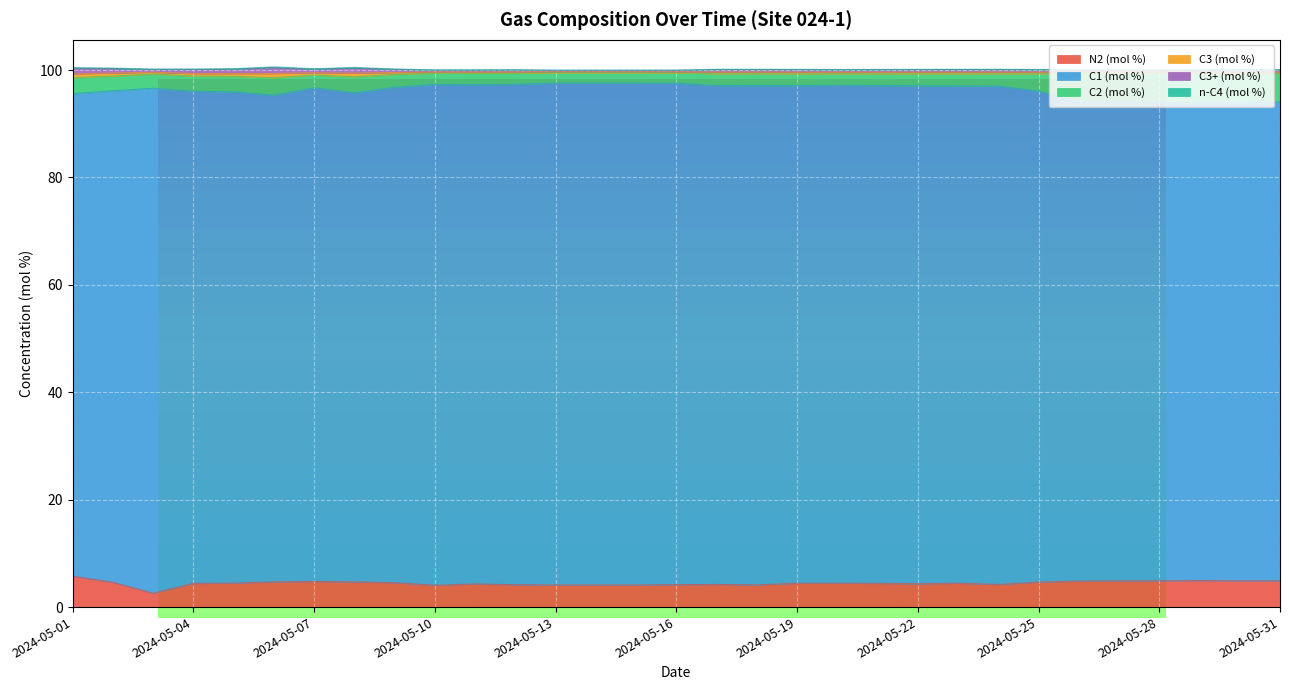

True or false: C3 (mol %) and C1 (mol %) cross at least once.

False